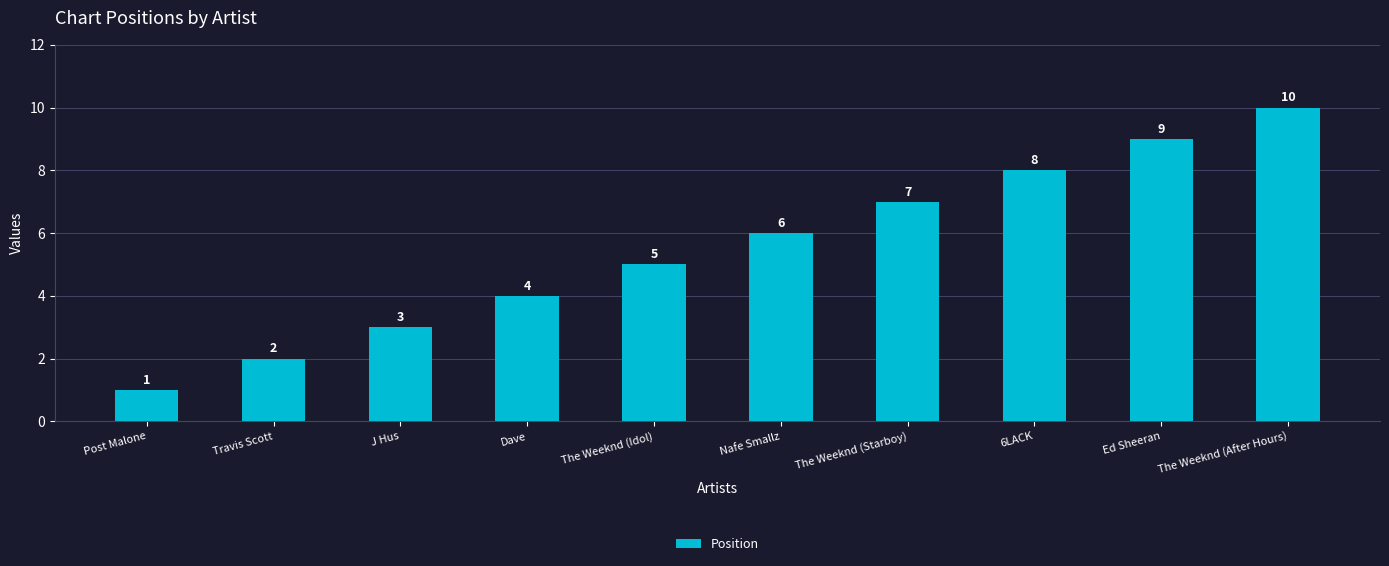

What is the label of the 1st bar from the right?

The Weeknd (After Hours)